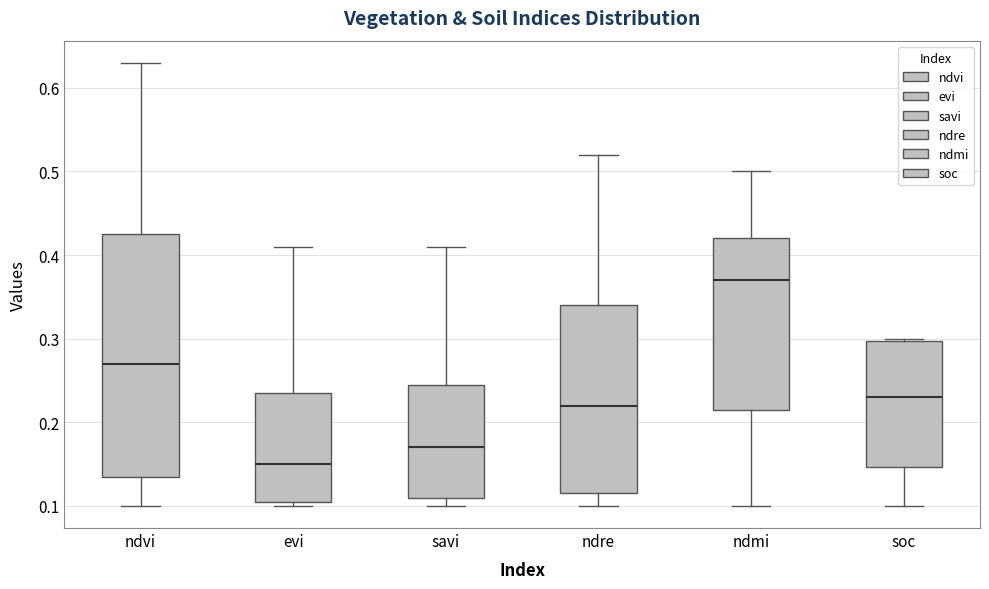

Comparing the boxes themselves (not the whiskers), which one is the tallest?

ndvi